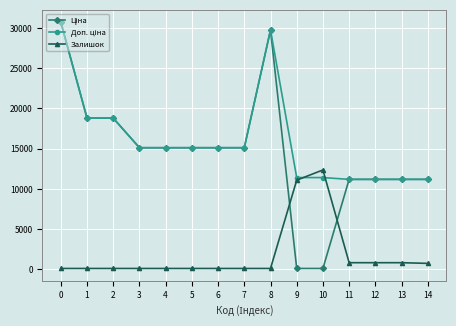

What is the maximum value for Залишок?

12355.3